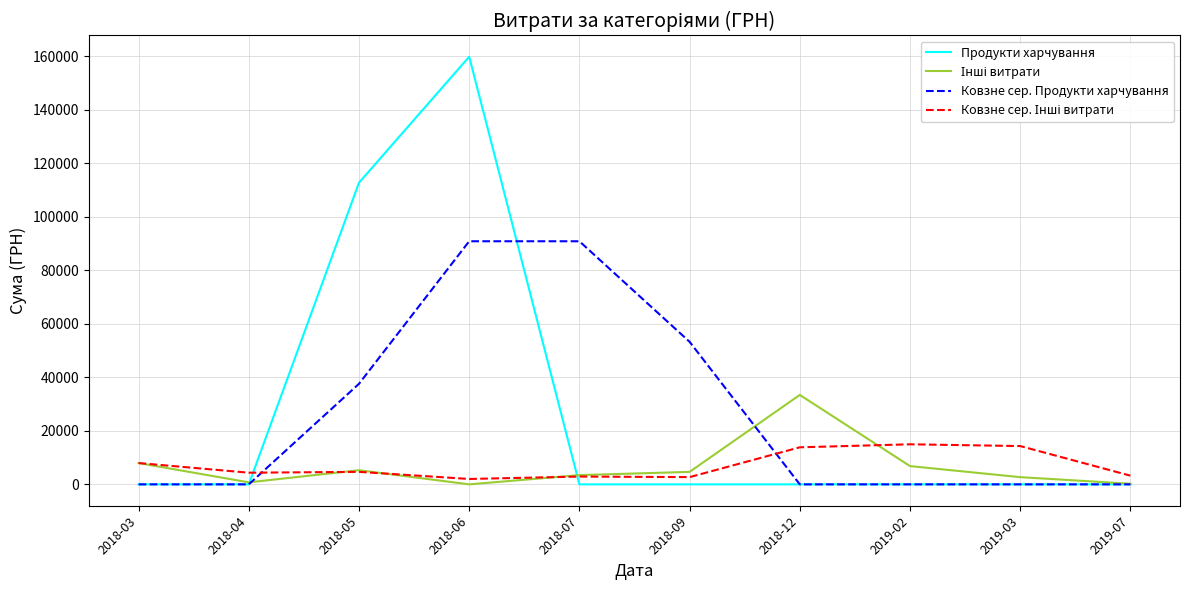

At which label is Продукти харчування closest to 79917?

2018-05